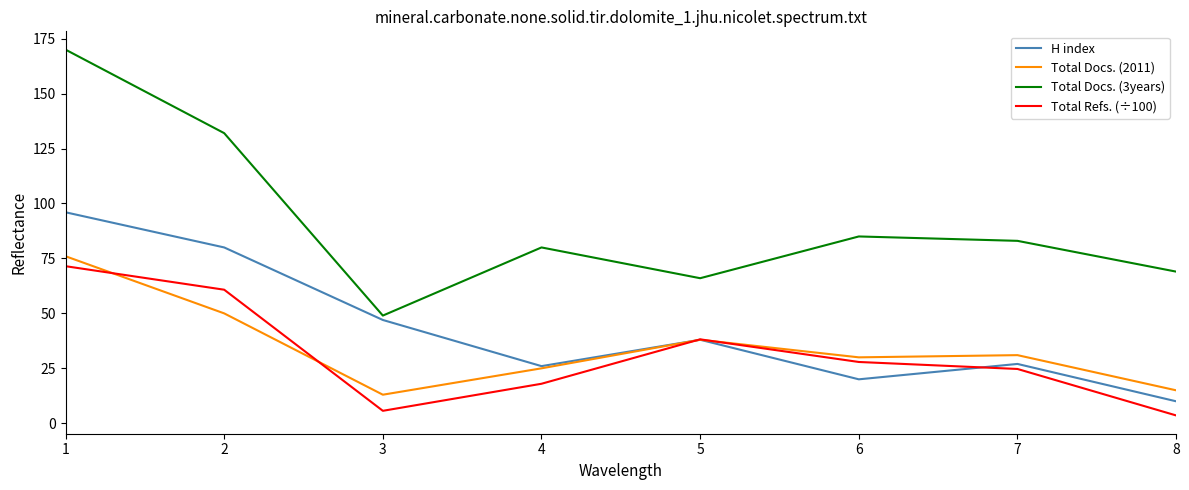

Which category has the lowest value in the H index series?

8